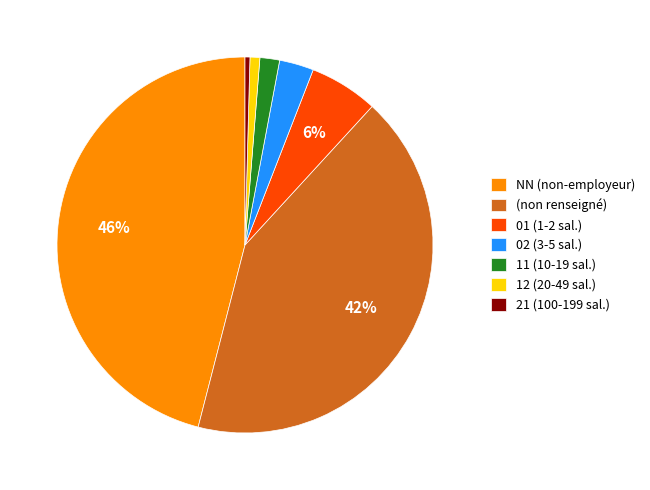

To the nearest percent, what portion does 01 (1-2 sal.) represent?

6%